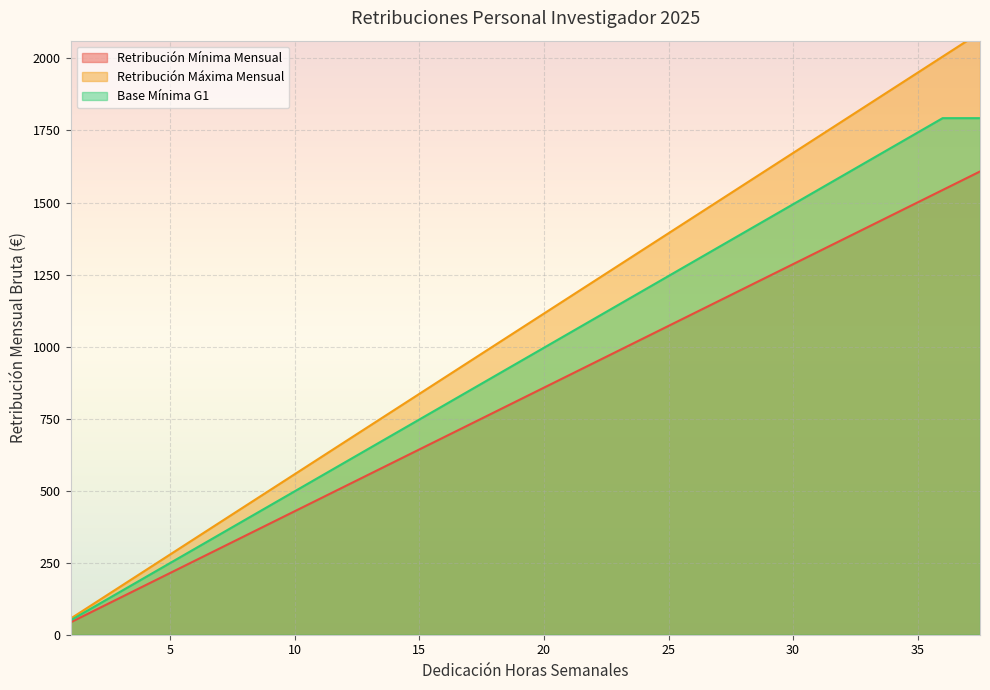

Reading right to left, what are all the values shown in this chart?

Retribución Mínima Mensual: 1607.7	1543.4	1500.6	1457.7	1414.8	1371.9	1329.1	1286.2	1243.3	1200.4	1157.6	1114.7	1071.8	1029.0	986.1	943.2	900.3	857.5	814.6	771.7	728.8	686.0	643.1	600.2	557.4	514.5	471.6	428.7	385.9	343.0	300.1	257.2	214.4	171.5	128.6	85.8	42.9
Retribución Máxima Mensual: 2090.1	2006.5	1950.7	1895.0	1839.2	1783.5	1727.8	1672.0	1616.3	1560.6	1504.8	1449.1	1393.4	1337.6	1281.9	1226.2	1170.4	1114.7	1059.0	1003.2	947.5	891.8	836.0	780.3	724.5	668.8	613.1	557.4	501.6	445.9	390.1	334.4	278.7	222.9	167.2	111.5	55.7
Base Mínima G1: 1792.8	1792.8	1743.0	1693.2	1643.4	1593.6	1543.8	1494.0	1444.2	1394.4	1344.6	1294.8	1245.0	1195.2	1145.4	1095.6	1045.8	996.0	946.2	896.4	846.6	796.8	747.0	697.2	647.4	597.6	547.8	498.0	448.2	398.4	348.6	298.8	249.0	199.2	149.4	99.6	49.8